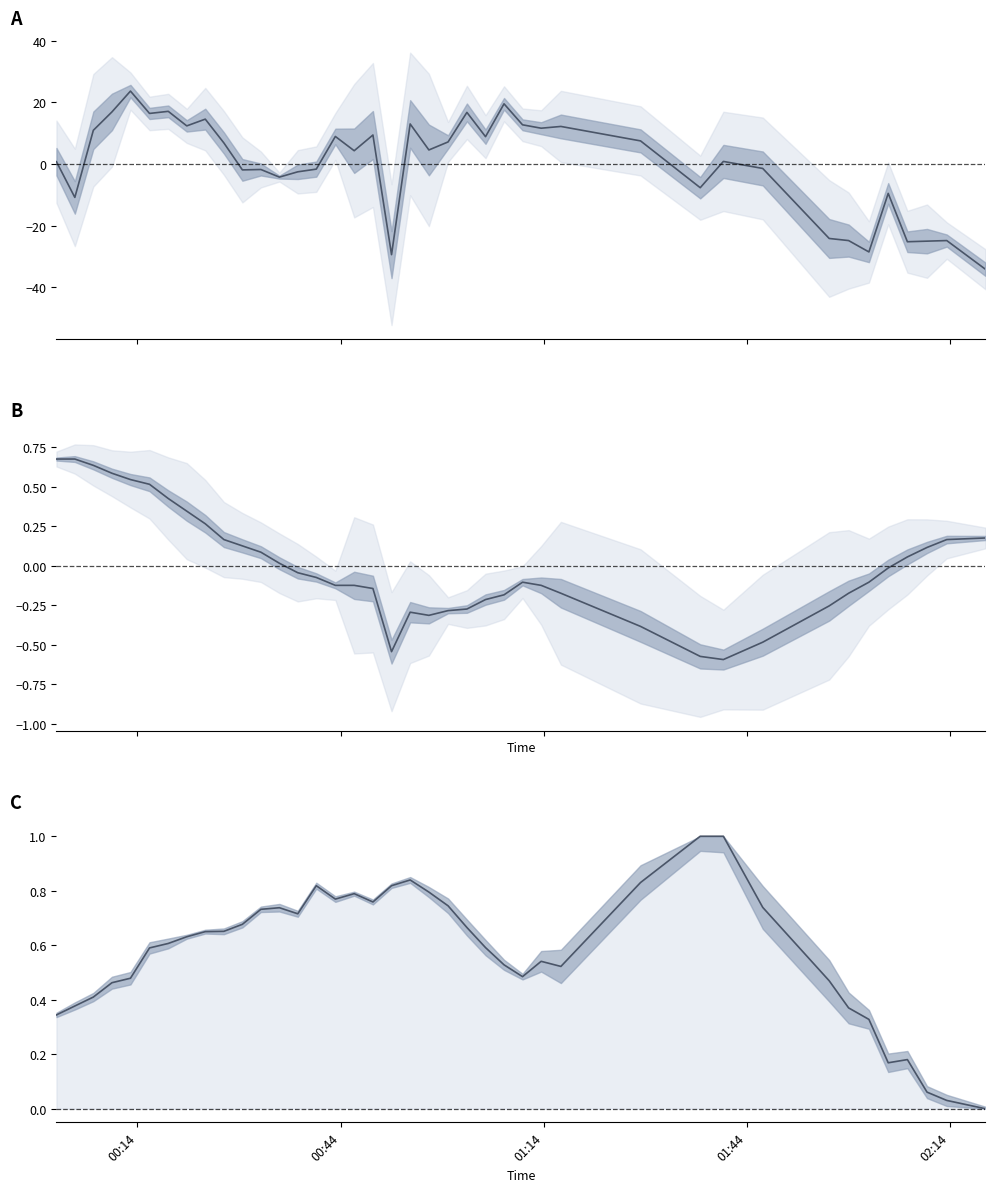

What is the difference between the maximum and minimum values in the humidity (normalized) series?

1.0